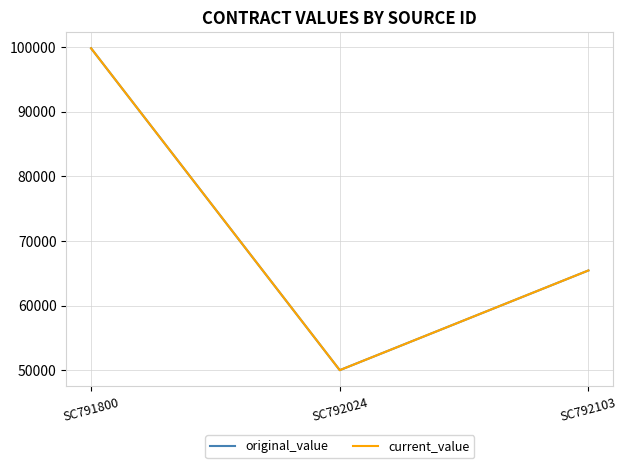

What is the sum of the current_value values at SC791800 and SC792024?

149806